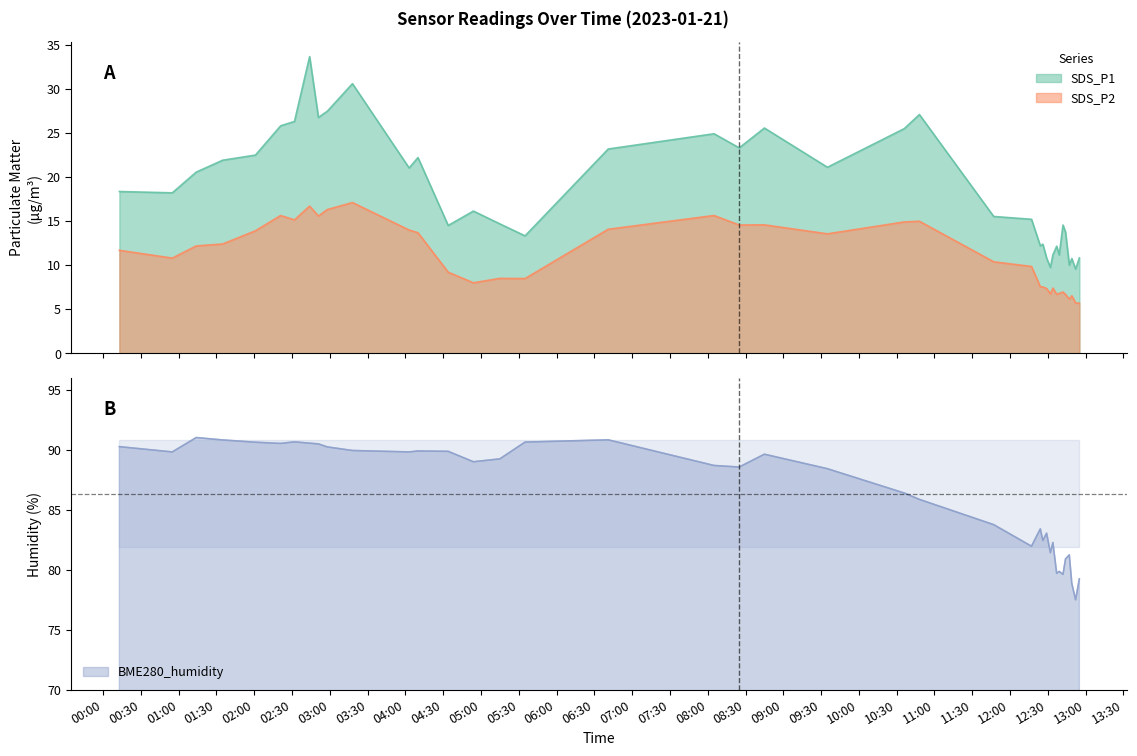

What is the average value of the BME280_humidity series?

86.4